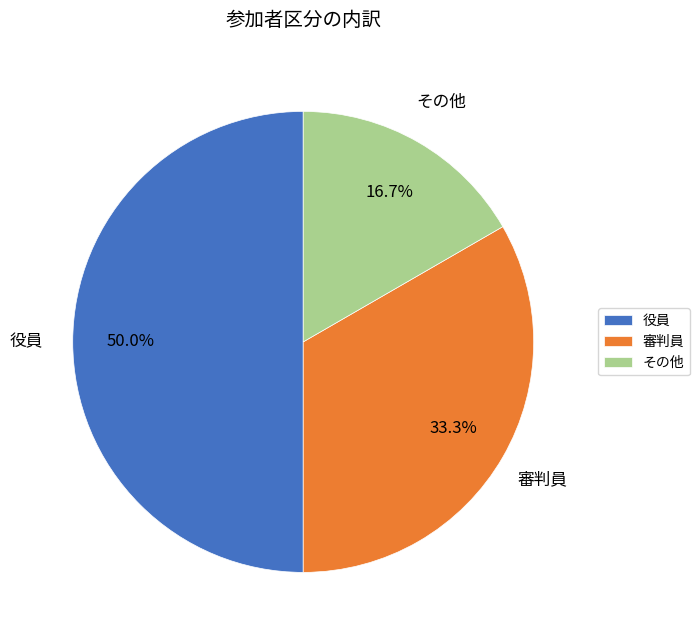

Rank the categories by value from highest to lowest.

役員, 審判員, その他